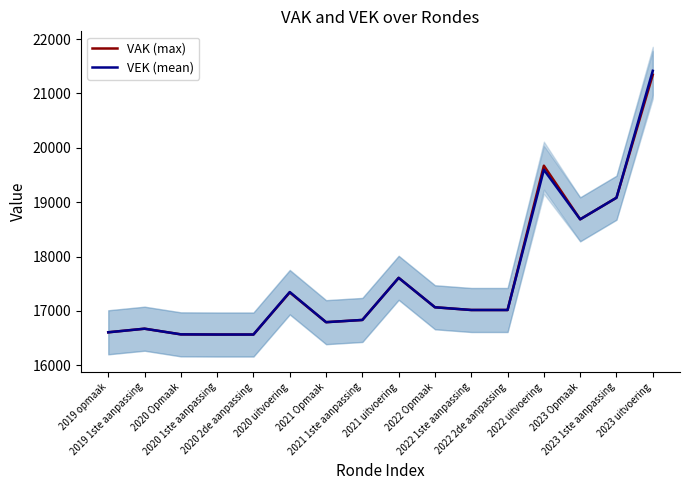

What is the average value of the VEK (mean) series?

17591